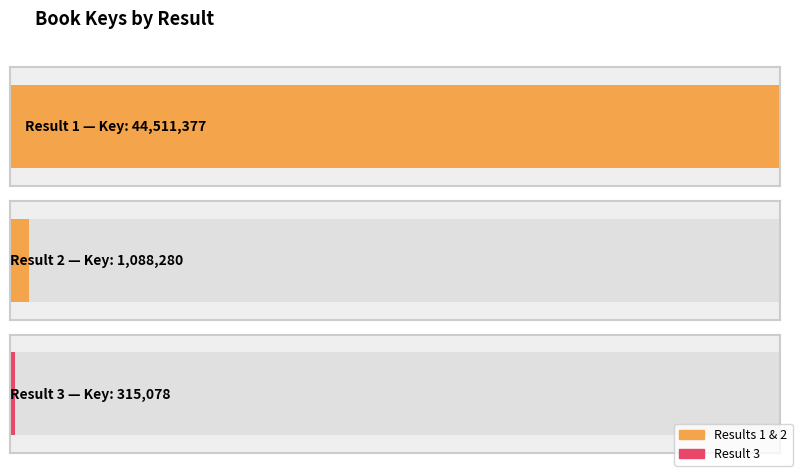

What is the value of the 2nd bar from the left?

1088280